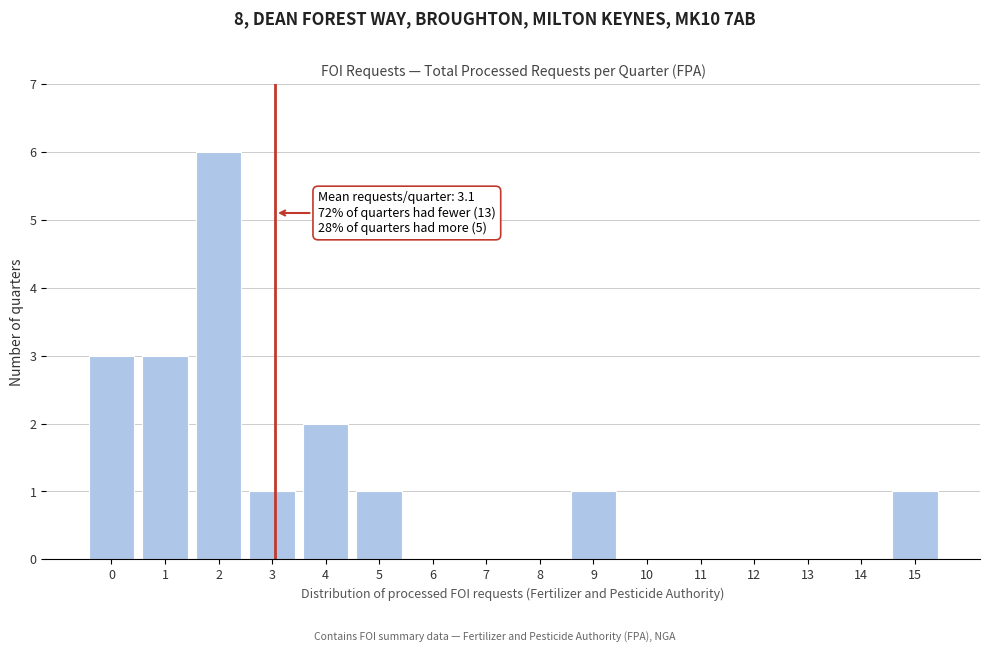

Over which range of the x-axis is the bar tallest?

1.5 to 2.5